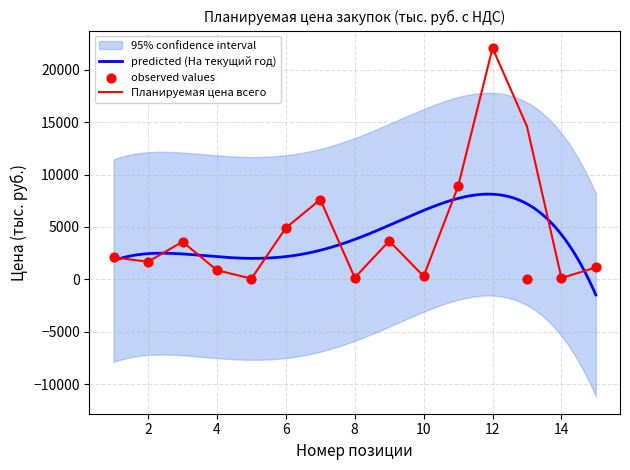

Which series reaches the maximum Y coordinate?

Планируемая цена всего